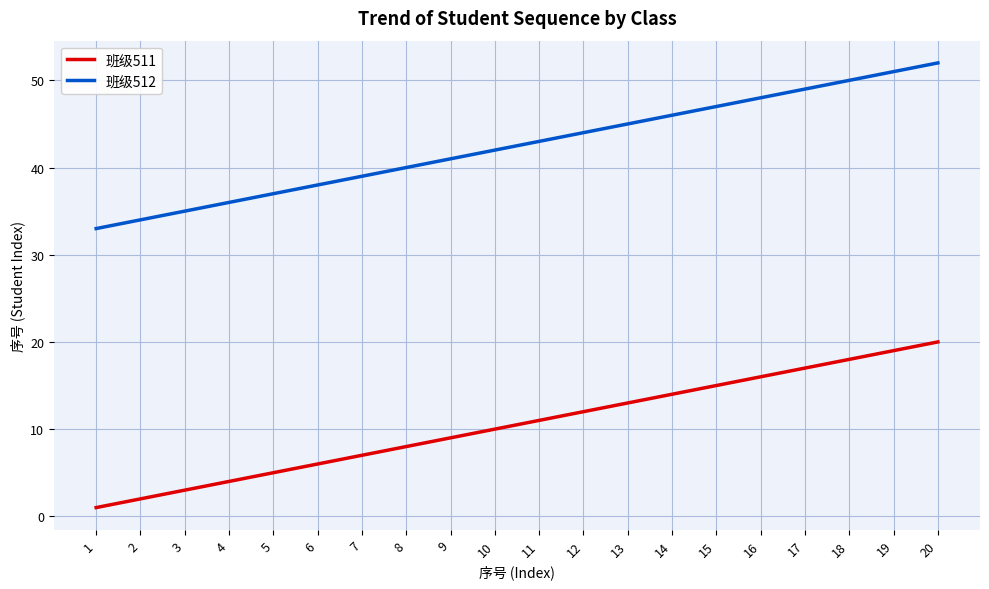

How many series are shown in this chart?

2